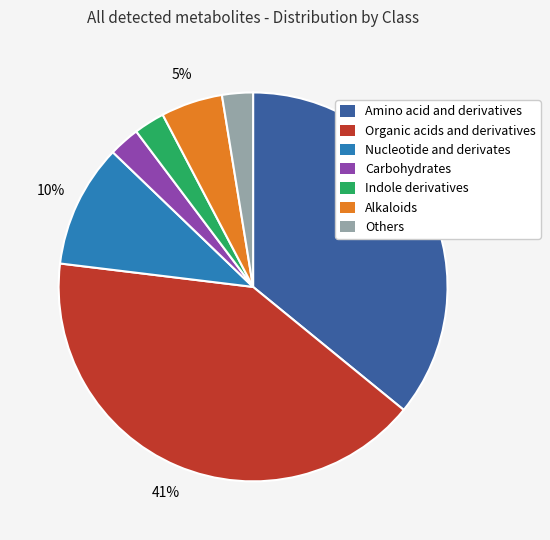

True or false: Nucleotide and derivates accounts for 3% of the total.

False